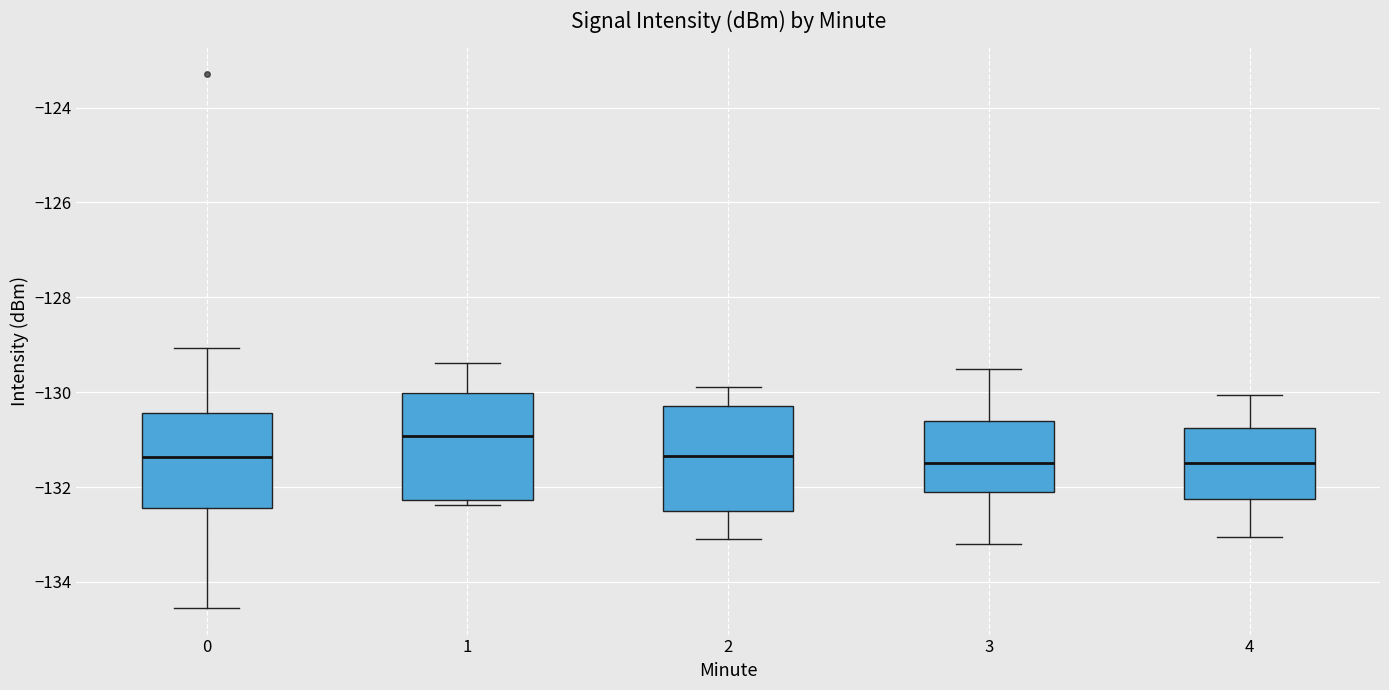

Reading left to right, read every box against the y-axis: the position of its median line, the range the box covers, and the ends of its whiskers. The values are not printed on the chart, so give them approximately, as read against the axis.

0: median -131.4, box -132.4 to -130.4, whiskers -134.6 to -129.0
1: median -131.0, box -132.2 to -130.0, whiskers -132.4 to -129.4
2: median -131.4, box -132.4 to -130.2, whiskers -133.0 to -129.8
3: median -131.4, box -132.0 to -130.6, whiskers -133.2 to -129.4
4: median -131.4, box -132.2 to -130.8, whiskers -133.0 to -130.0